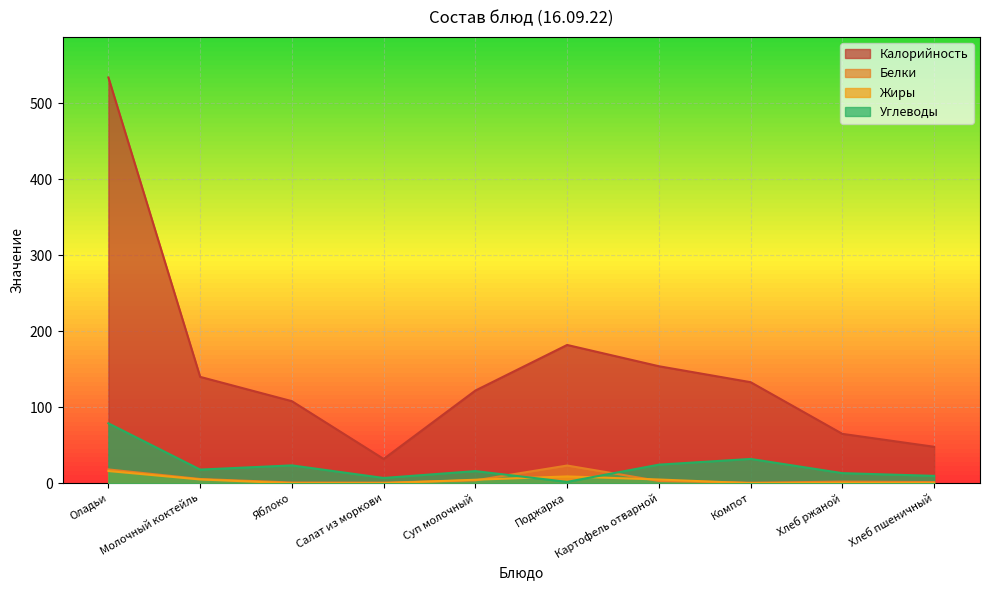

What is the spread (max minus min) of values at Салат из моркови?

31.9